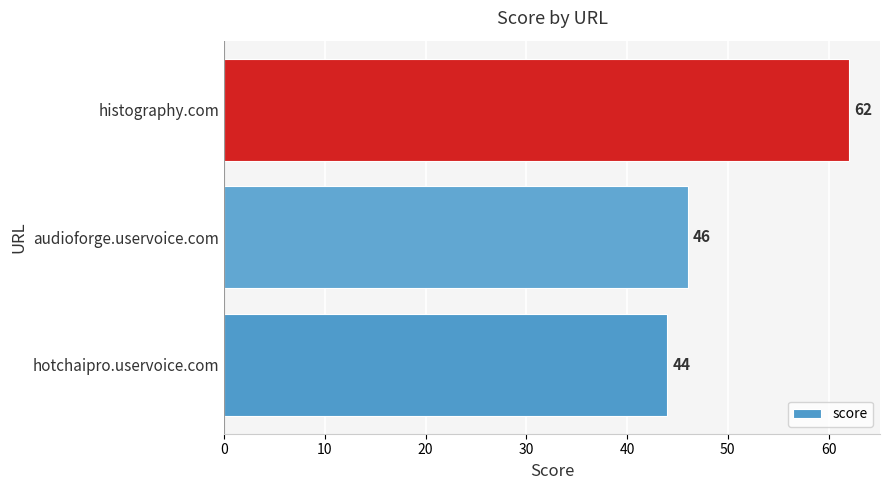

What is the sum of all values?

152